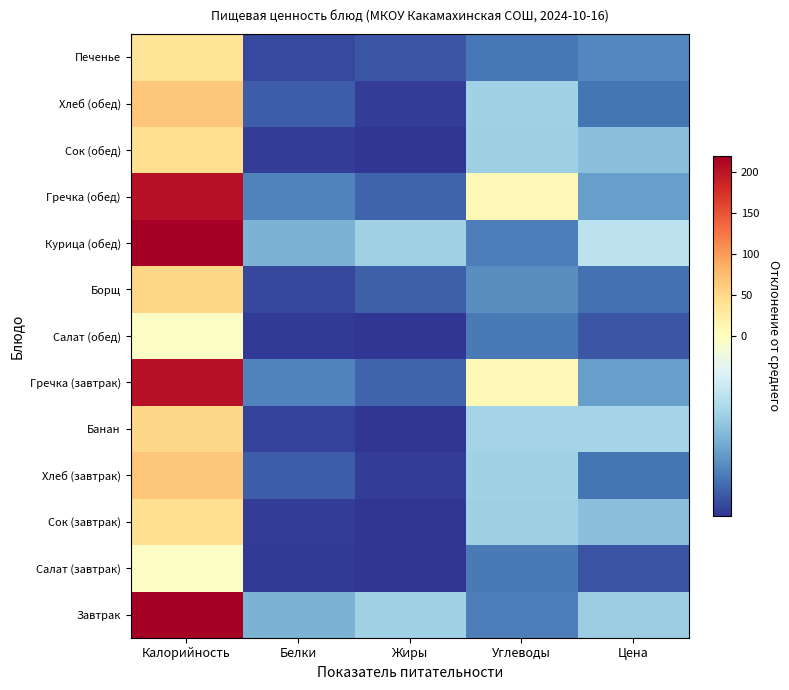

Reading left to right, what are all the values shown in this chart?

Завтрак: Калорийность=220.5	Белки=-18.3	Жиры=-14.1	Углеводы=-24.9	Цена=-14.6
Салат (завтрак): Калорийность=-0.5	Белки=-31.8	Жиры=-32.5	Углеводы=-25.4	Цена=-29.3
Сок (завтрак): Калорийность=44.5	Белки=-31.5	Жиры=-32.5	Углеводы=-14.3	Цена=-16.5
Хлеб (завтрак): Калорийность=65.5	Белки=-28.3	Жиры=-31.7	Углеводы=-14.0	Цена=-25.8
Банан: Калорийность=50.5	Белки=-31.0	Жиры=-32.4	Углеводы=-13.5	Цена=-13.5
Гречка (завтрак): Калорийность=203.5	Белки=-24.2	Жиры=-27.6	Углеводы=7.1	Цена=-20.9
Салат (обед): Калорийность=-0.5	Белки=-31.8	Жиры=-32.5	Углеводы=-25.4	Цена=-29.1
Борщ: Калорийность=52.5	Белки=-30.8	Жиры=-28.1	Углеводы=-23.0	Цена=-26.4
Курица (обед): Калорийность=220.5	Белки=-18.3	Жиры=-14.1	Углеводы=-24.9	Цена=-10.7
Гречка (обед): Калорийность=203.5	Белки=-24.2	Жиры=-27.6	Углеводы=7.1	Цена=-20.9
Сок (обед): Калорийность=44.5	Белки=-31.5	Жиры=-32.5	Углеводы=-14.3	Цена=-16.5
Хлеб (обед): Калорийность=65.5	Белки=-28.3	Жиры=-31.7	Углеводы=-14.0	Цена=-25.8
Печенье: Калорийность=36.5	Белки=-30.3	Жиры=-29.0	Углеводы=-25.5	Цена=-23.8